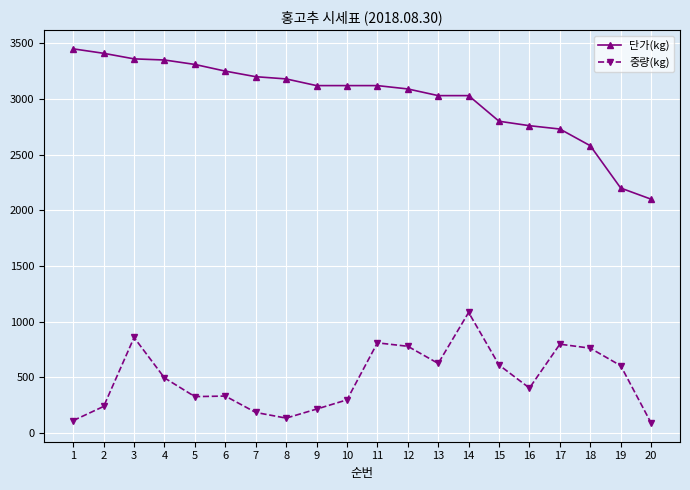

What are all the series names shown in the legend?

단가(kg), 중량(kg)